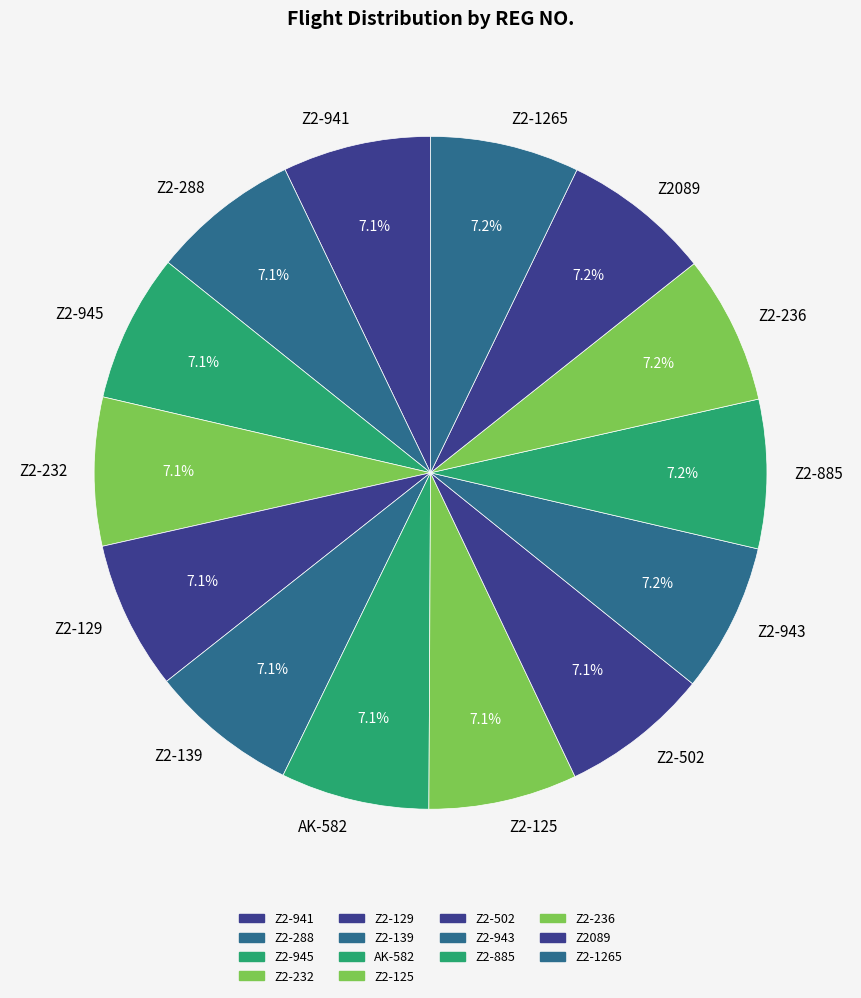

How many slices are in this pie chart?

14